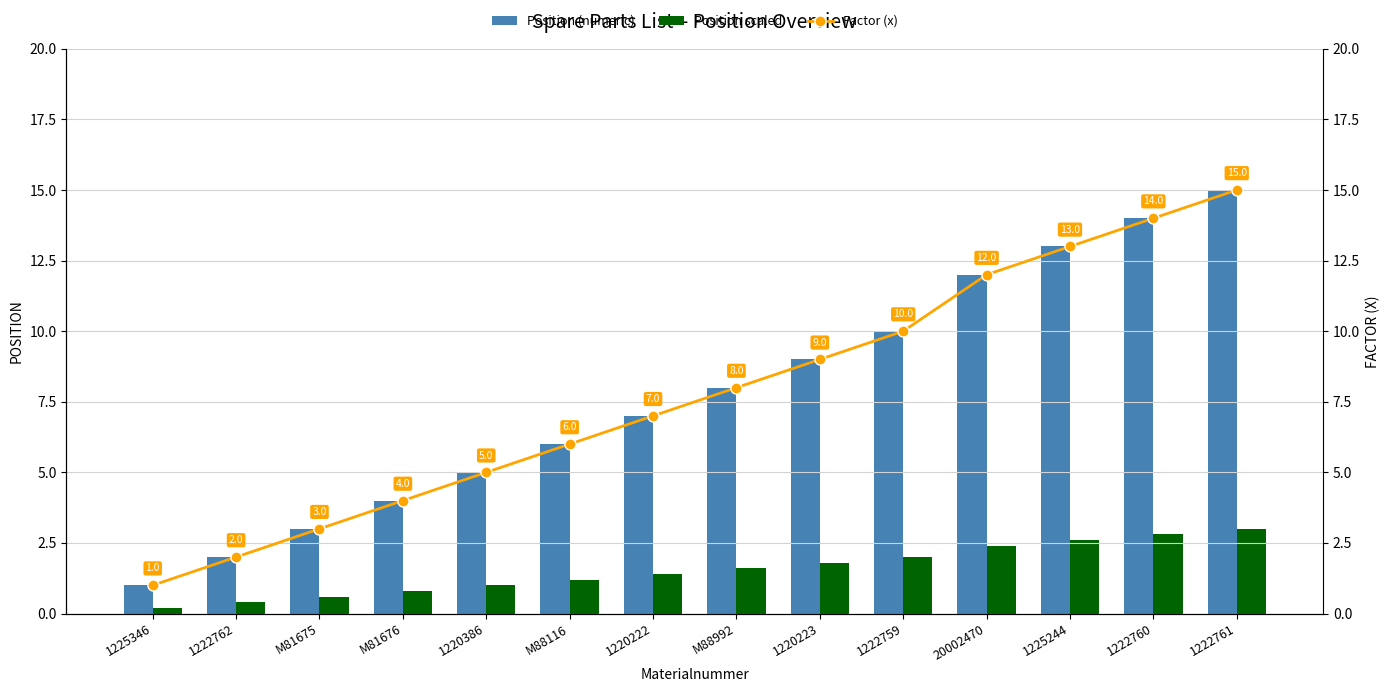

What is the label of the 12th bar from the left?

1225244